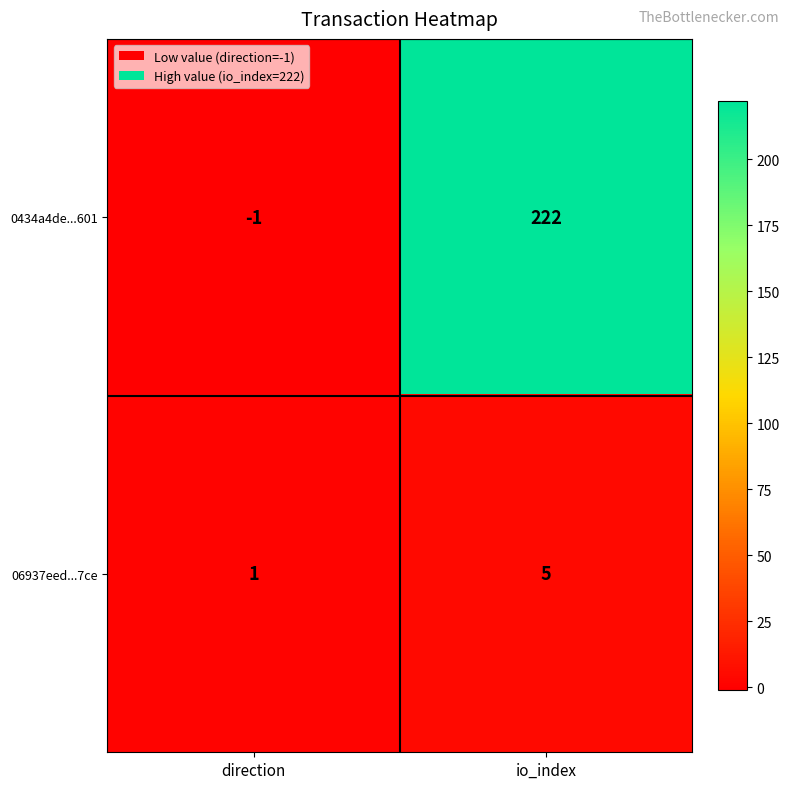

Which series has the largest range (max minus min)?

0434a4de...601